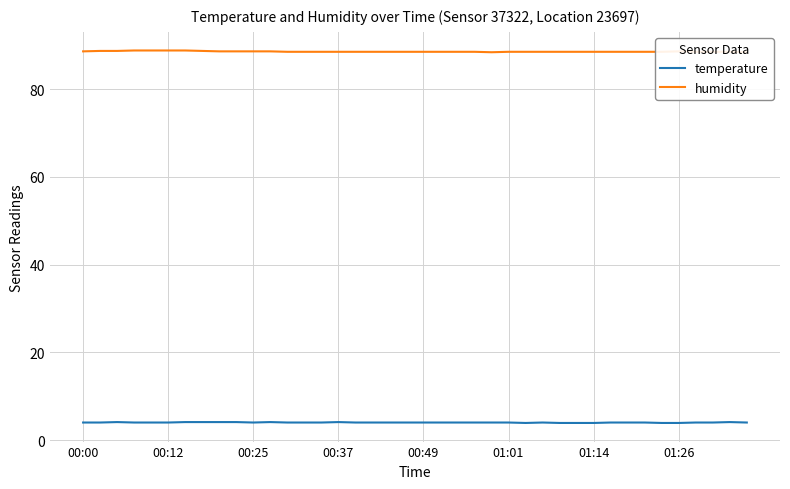

What is the sum of all temperature values?

160.2